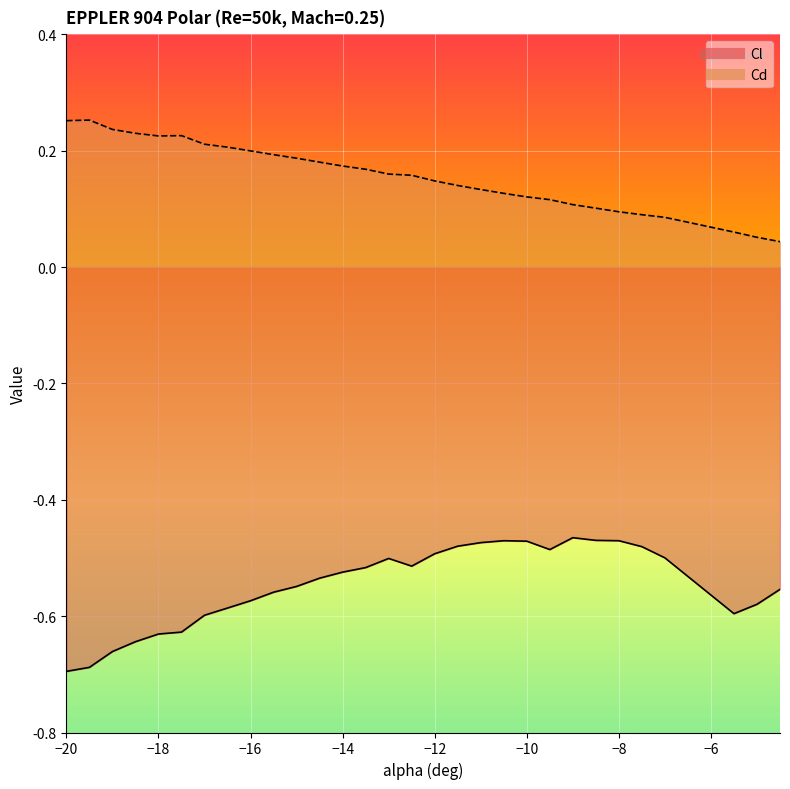

Which label corresponds to the largest value in the chart?

-19.5